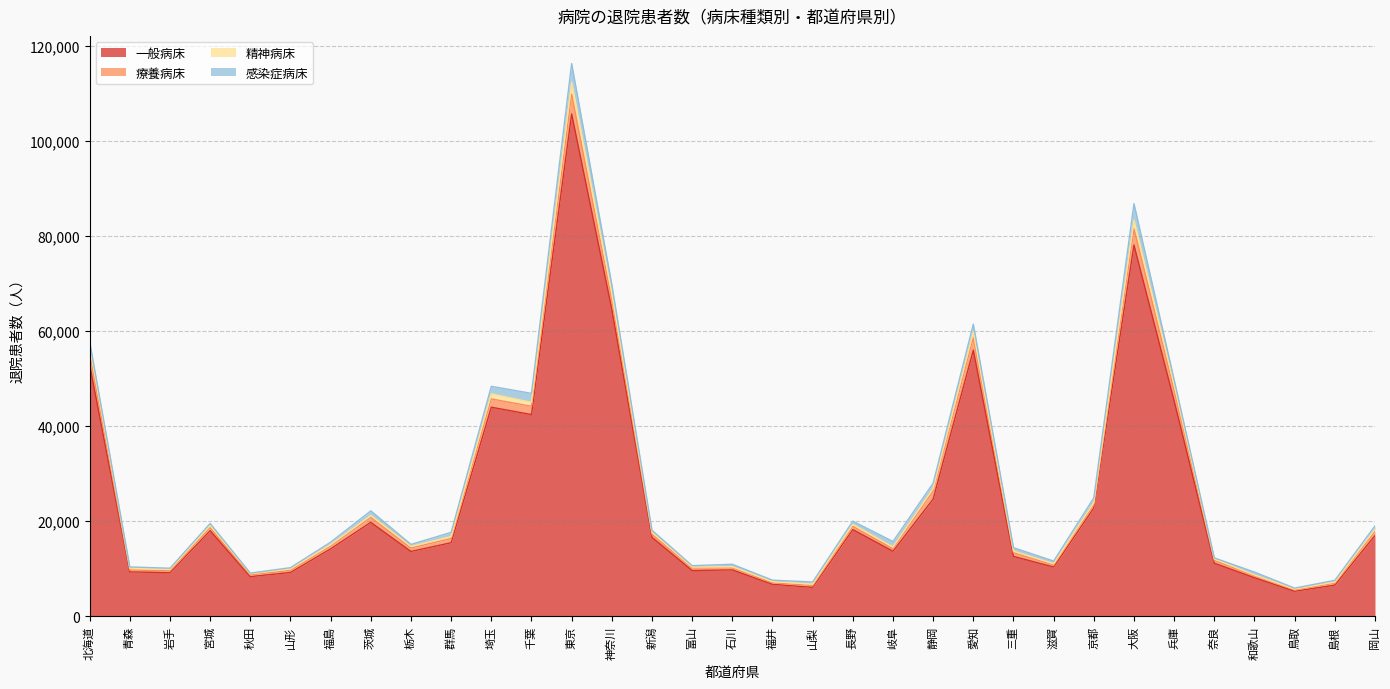

How many interior local peaks does the 一般病床 series have?

8